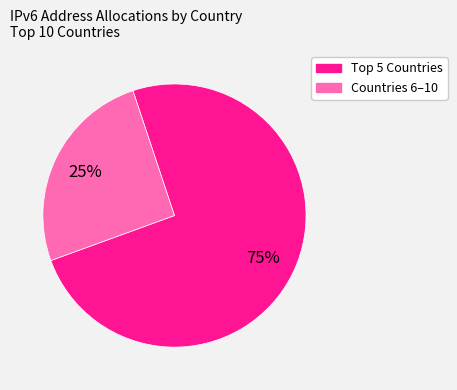

Does any single category account for the majority?

Yes